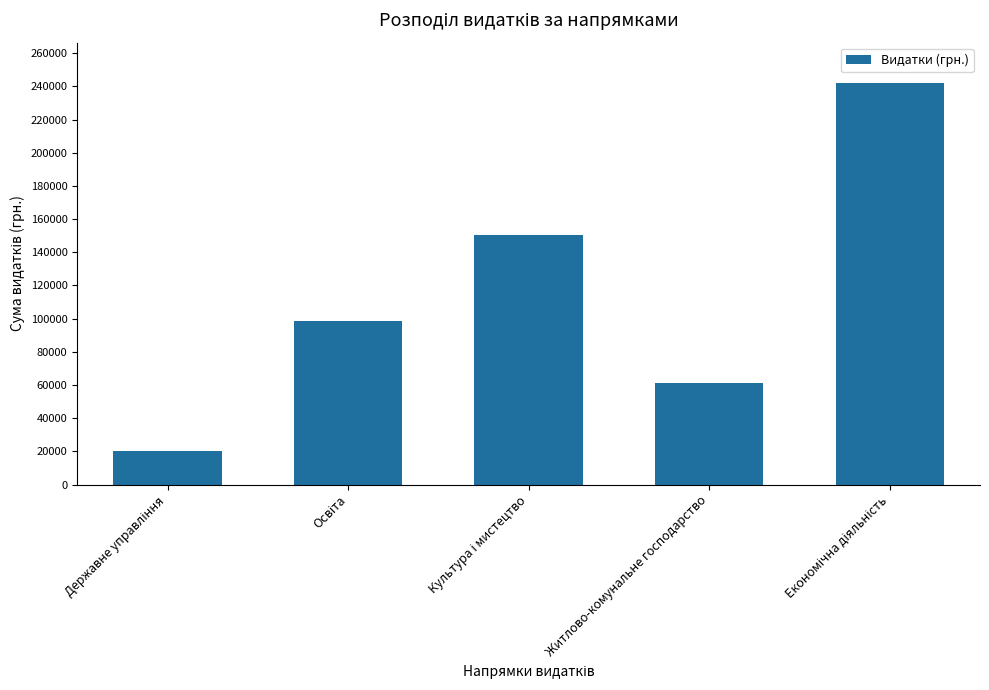

What is the value of the 4th bar from the left?

61092